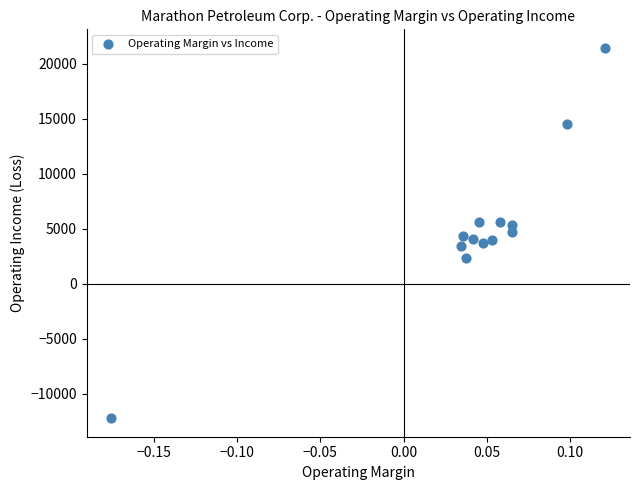

What is the range of Y values (max minus min)?

33716